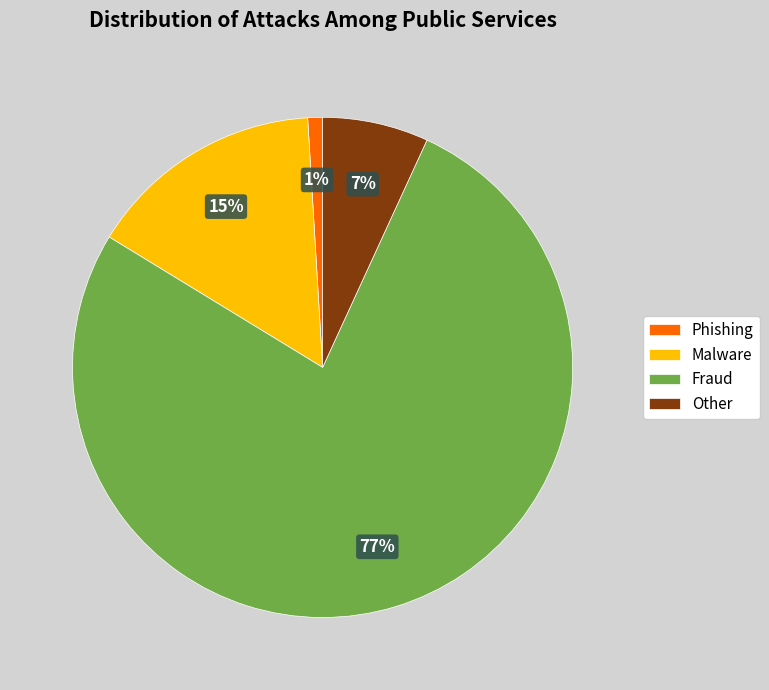

Which category has the smallest portion of the pie?

Phishing